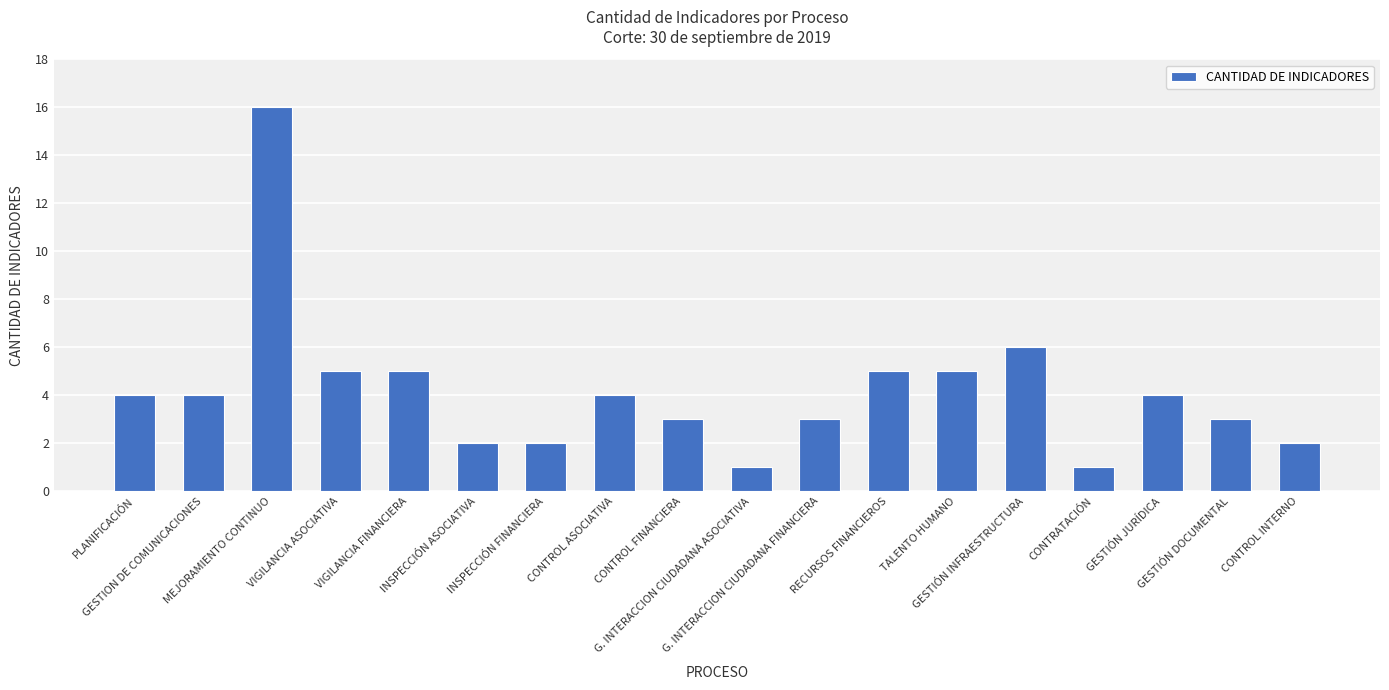

What is the greatest value displayed?

16